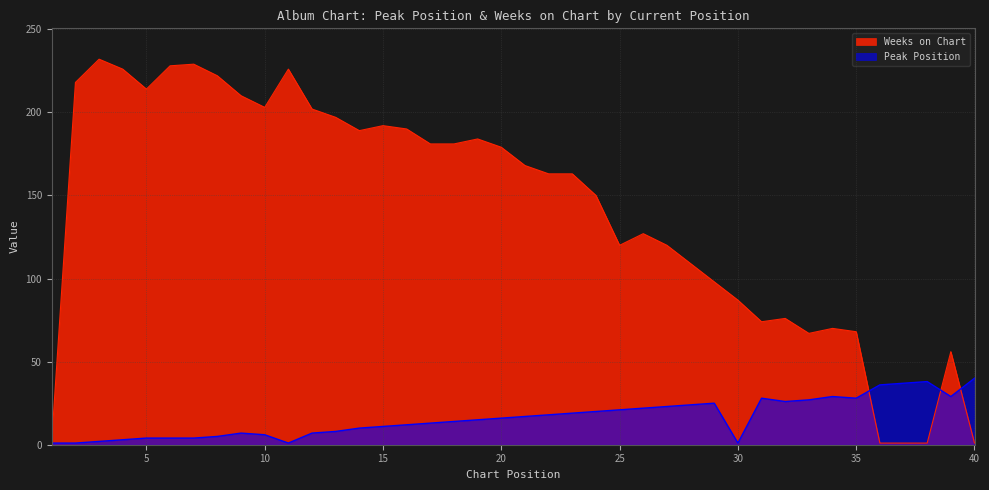

What is the spread (max minus min) of values at 34?

41